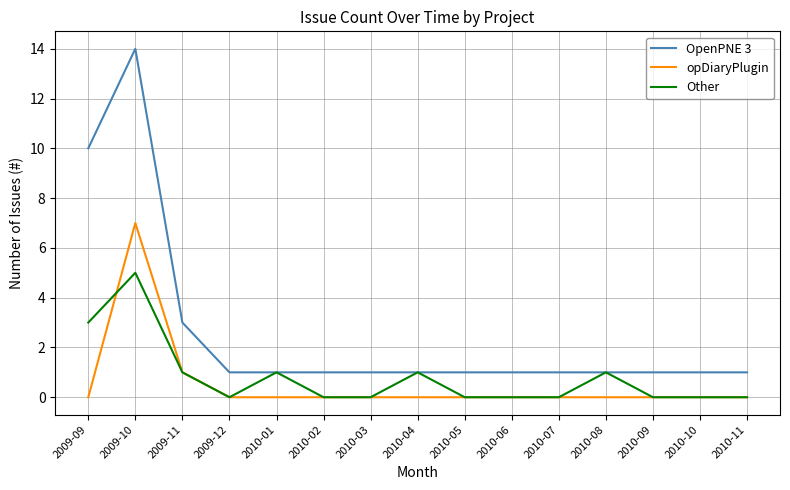

What is the difference between the maximum and minimum values in the Other series?

5